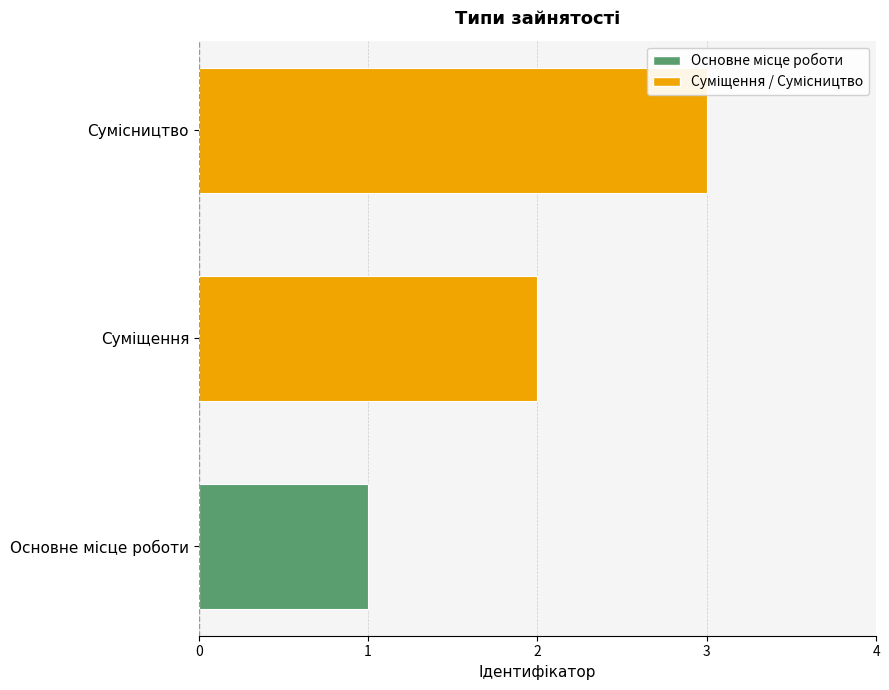

How many data points are less than 2?

1